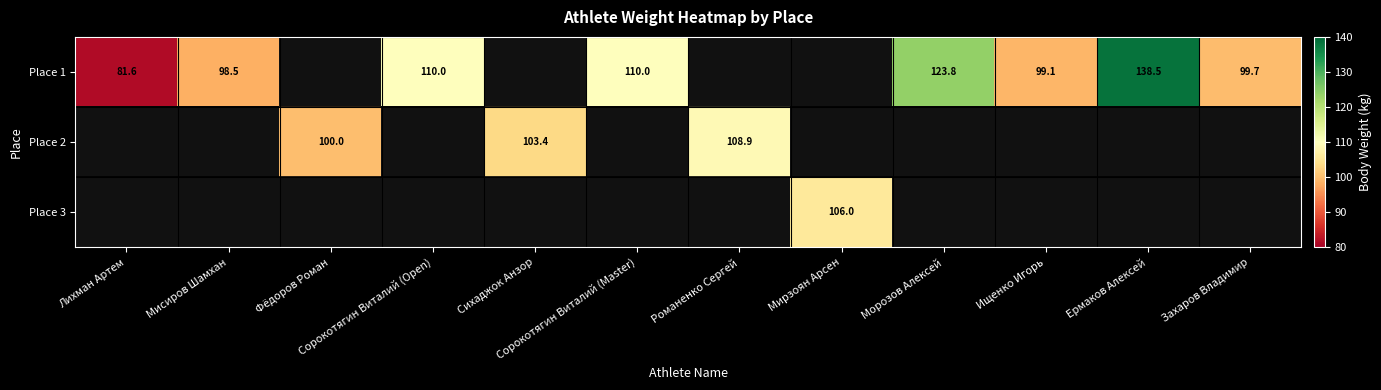

What is the greatest value displayed?

138.5